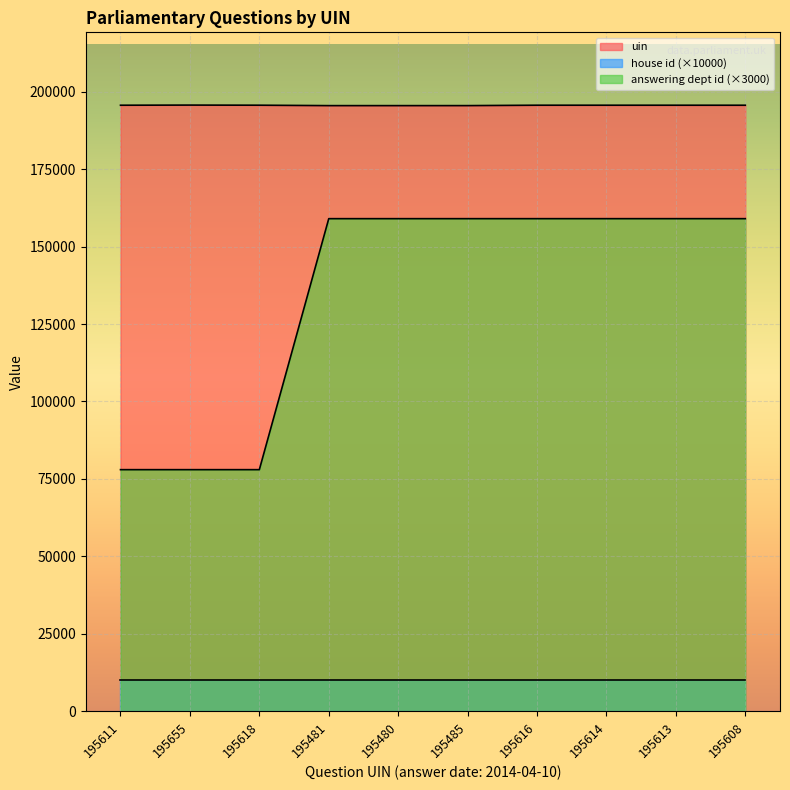

Which label corresponds to the smallest value in the chart?

195611